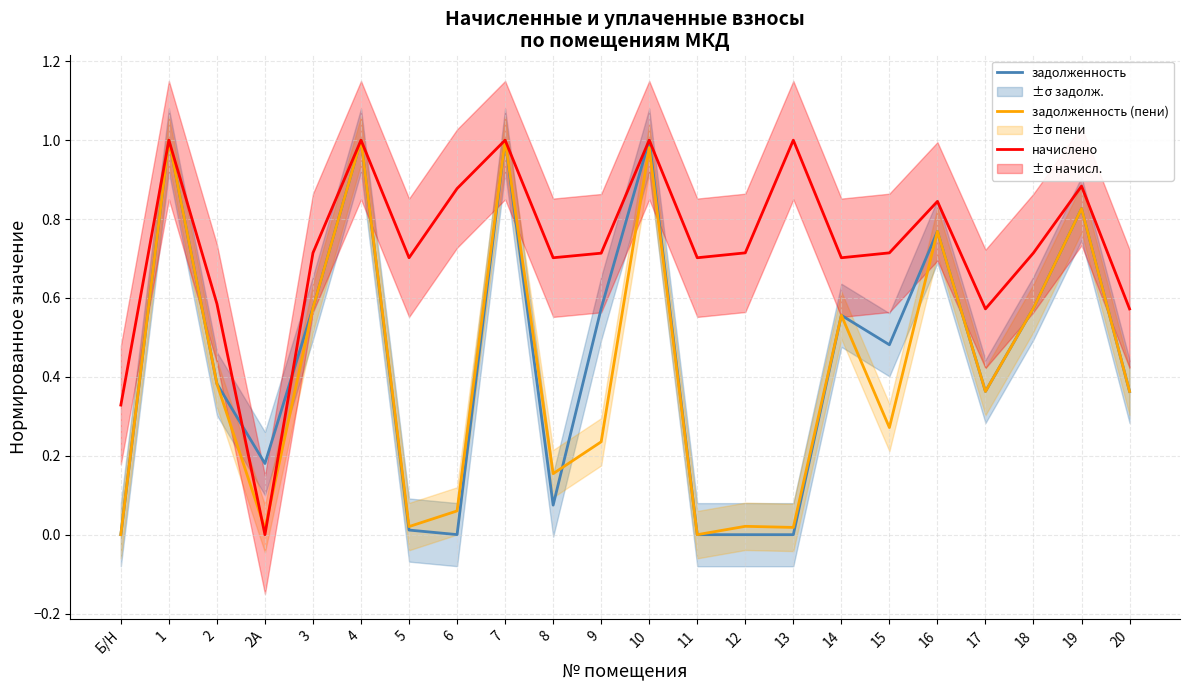

Where is задолженность (пени) nearest to the value 0?

Б/Н